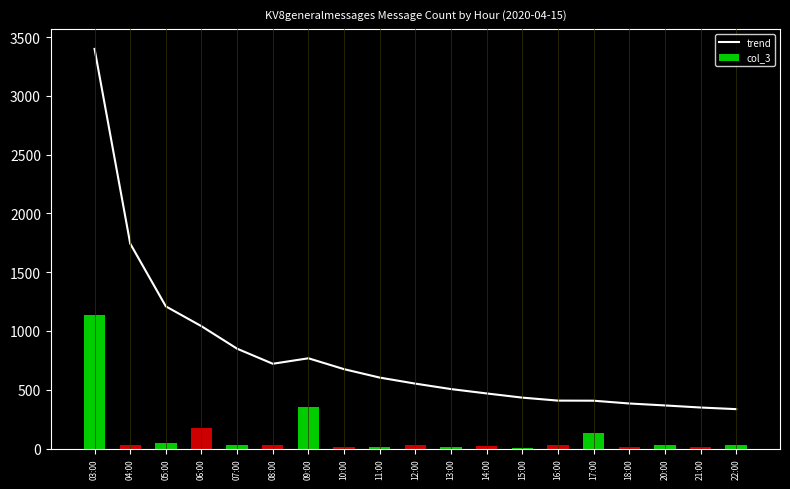

At which category is the sum across all series the highest?

03:00